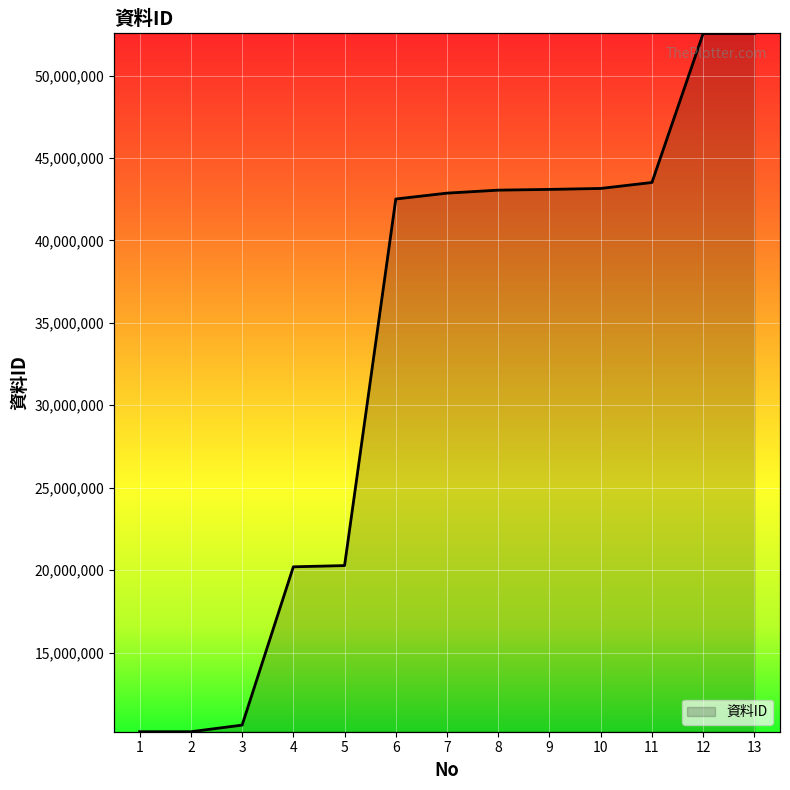

What is the average value?

33442363.9